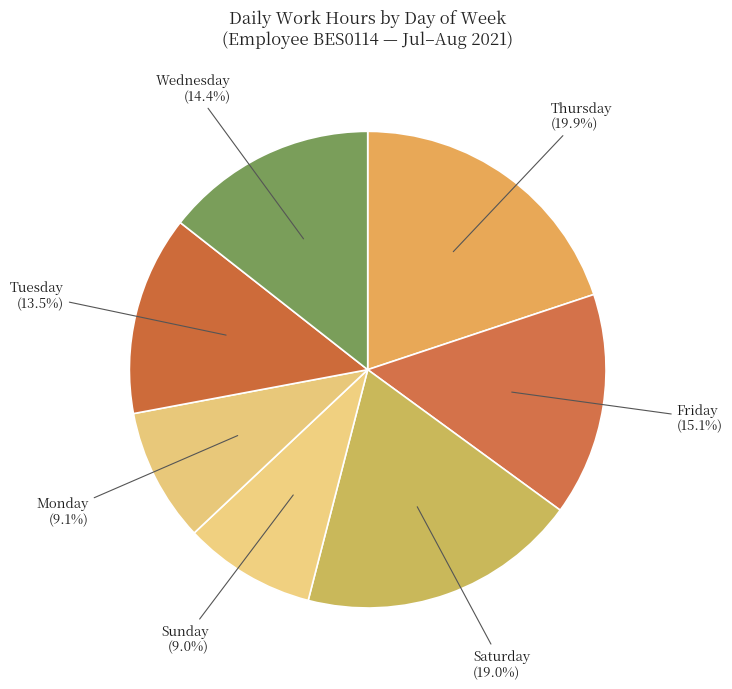

To the nearest percent, what is the average slice percentage?

14%